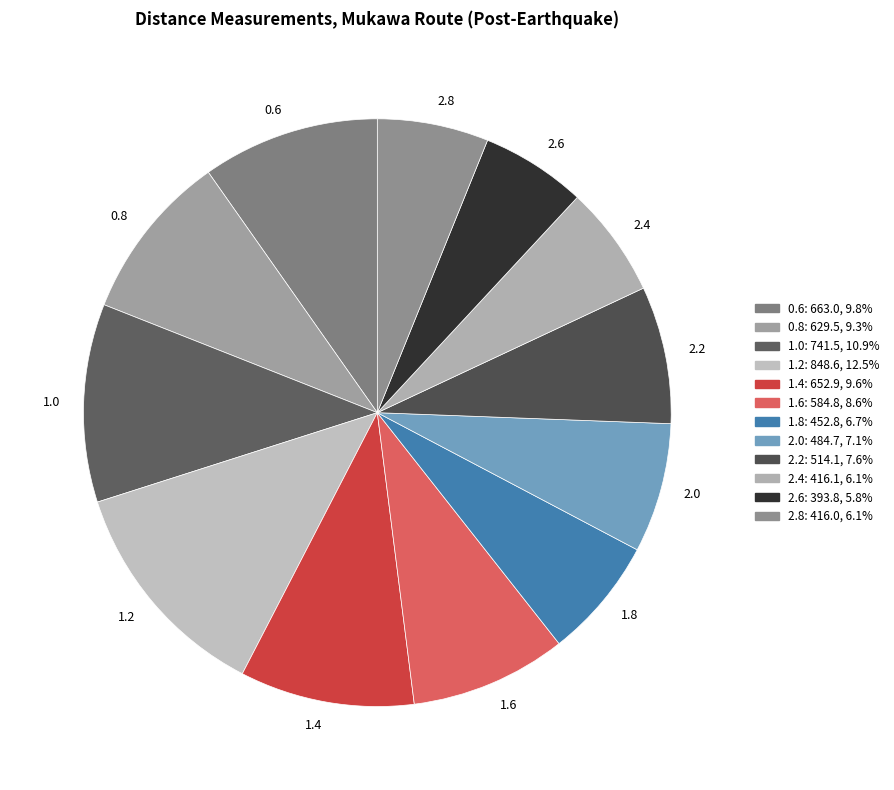

How many slices are in this pie chart?

12